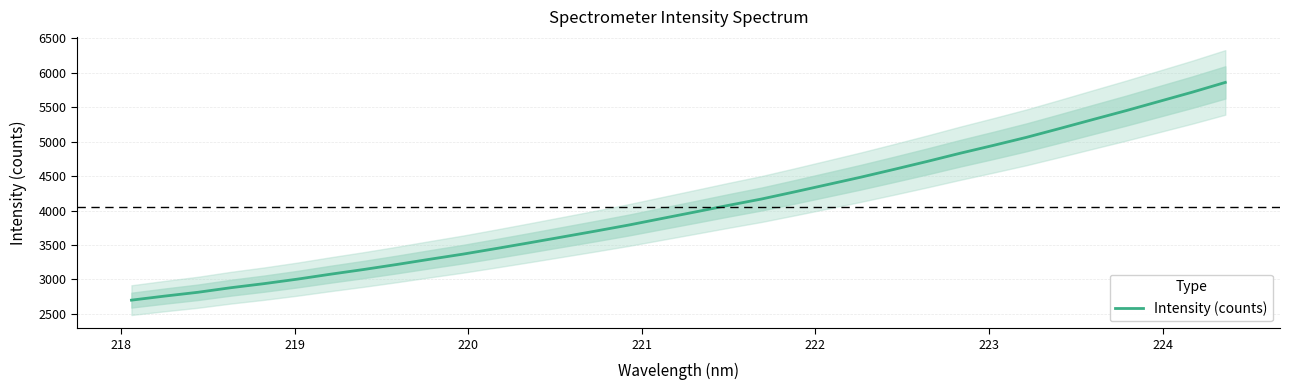

How many lines are shown in the chart?

1